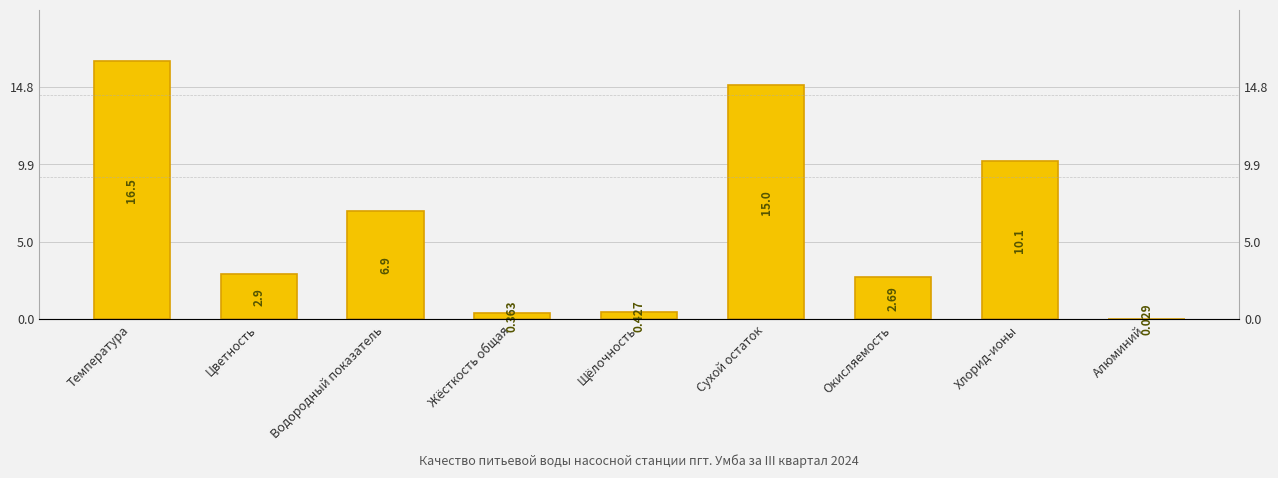

Reading left to right, extract all data points from this chart.

16.5	2.9	6.9	0.4	0.4	15.0	2.7	10.1	0.0